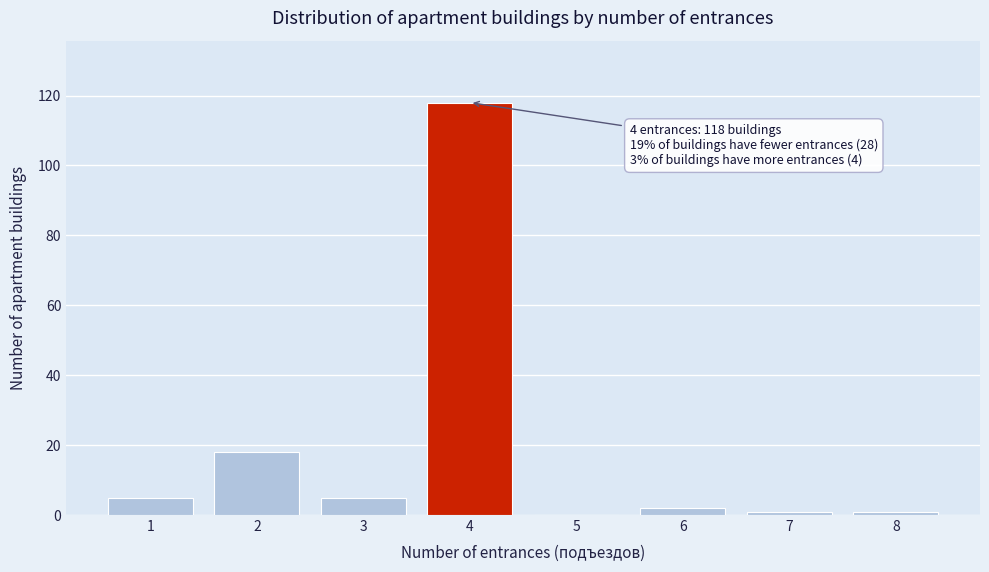

Reading right to left, extract all data points from this chart.

8=1	7=1	6=2	5=0	4=118	3=5	2=18	1=5